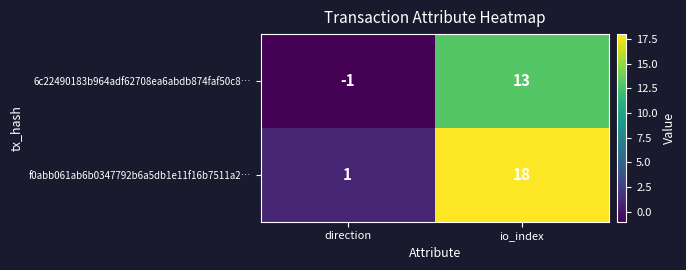

What is the sum of all 6c22490183b964adf62708ea6abdb874faf50c8… values?

12